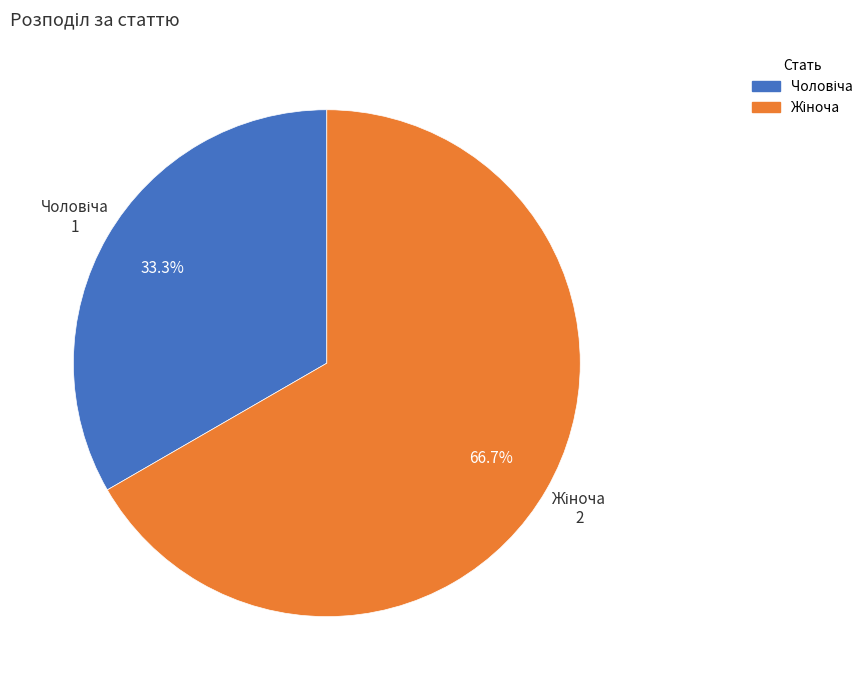

Does any single category account for the majority?

Yes